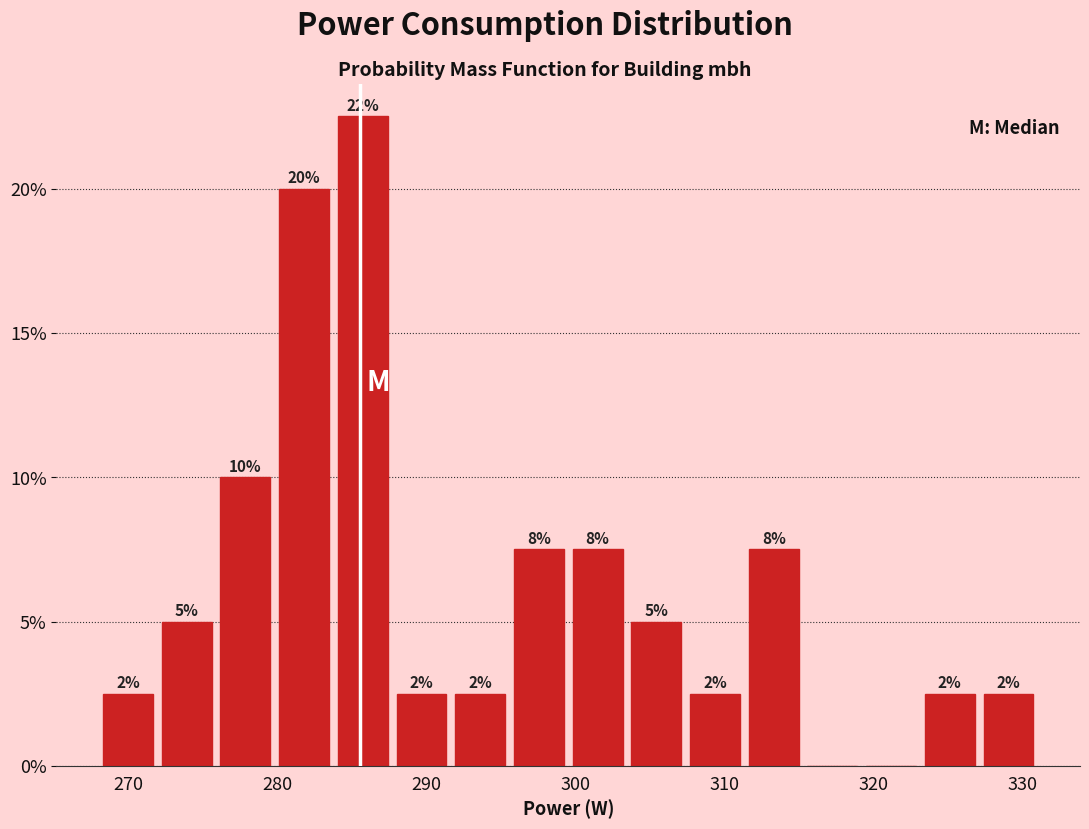

Around what value on the x-axis is the tallest bar? Give the approximate position of its centre, as read against the axis.

286